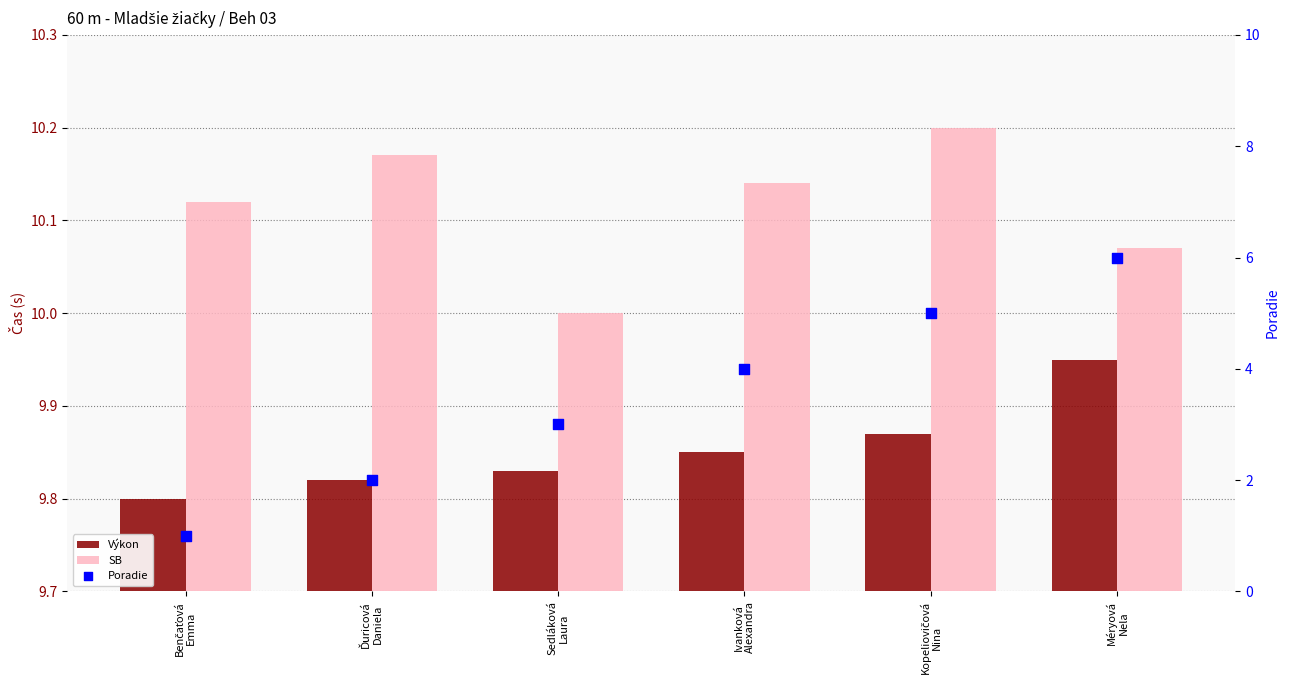

Which series has the largest Y range (max minus min)?

Poradie